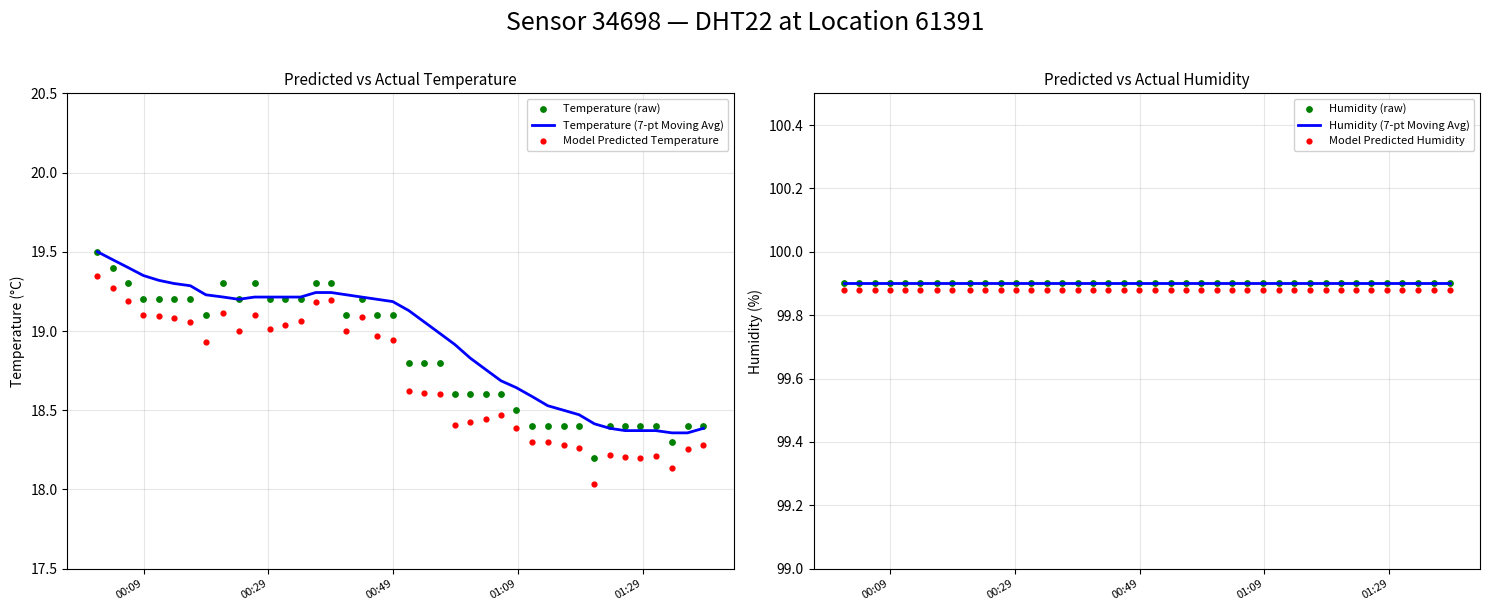

Which series contains the highest Y value?

Humidity (7-pt Moving Avg)